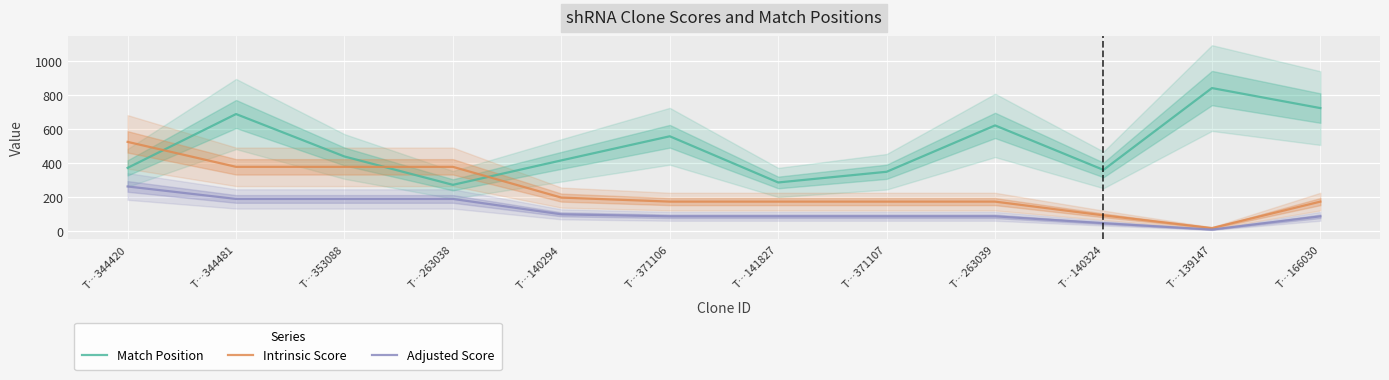

What is the label of the 5th point from the right?

T…371107